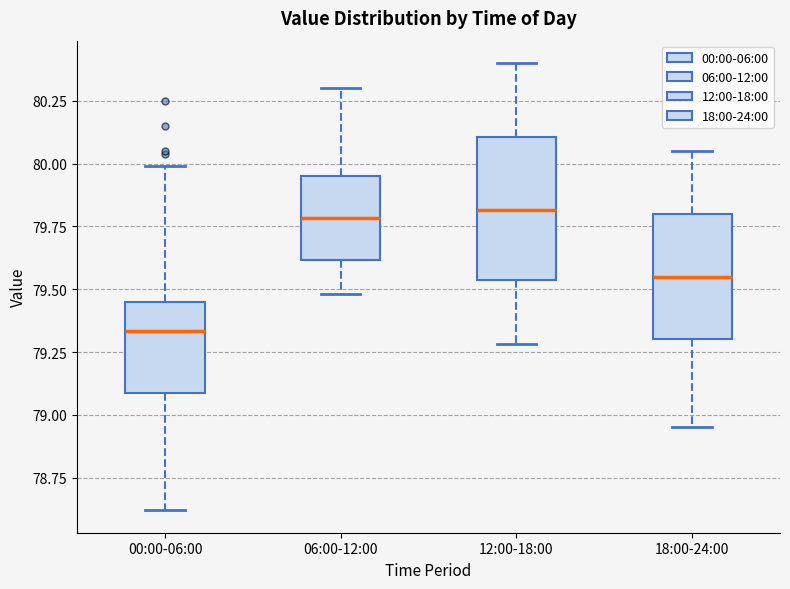

Reading left to right, transcribe this box plot: for each box, give where its median line is, the range the box spans, and where its two whiskers end, as read against the y-axis. The values are not printed on the chart, so give them approximately, as read against the axis.

00:00-06:00: median 79.35, box 79.10 to 79.45, whiskers 78.60 to 80.00
06:00-12:00: median 79.80, box 79.60 to 79.95, whiskers 79.50 to 80.30
12:00-18:00: median 79.80, box 79.55 to 80.10, whiskers 79.30 to 80.40
18:00-24:00: median 79.55, box 79.30 to 79.80, whiskers 78.95 to 80.05